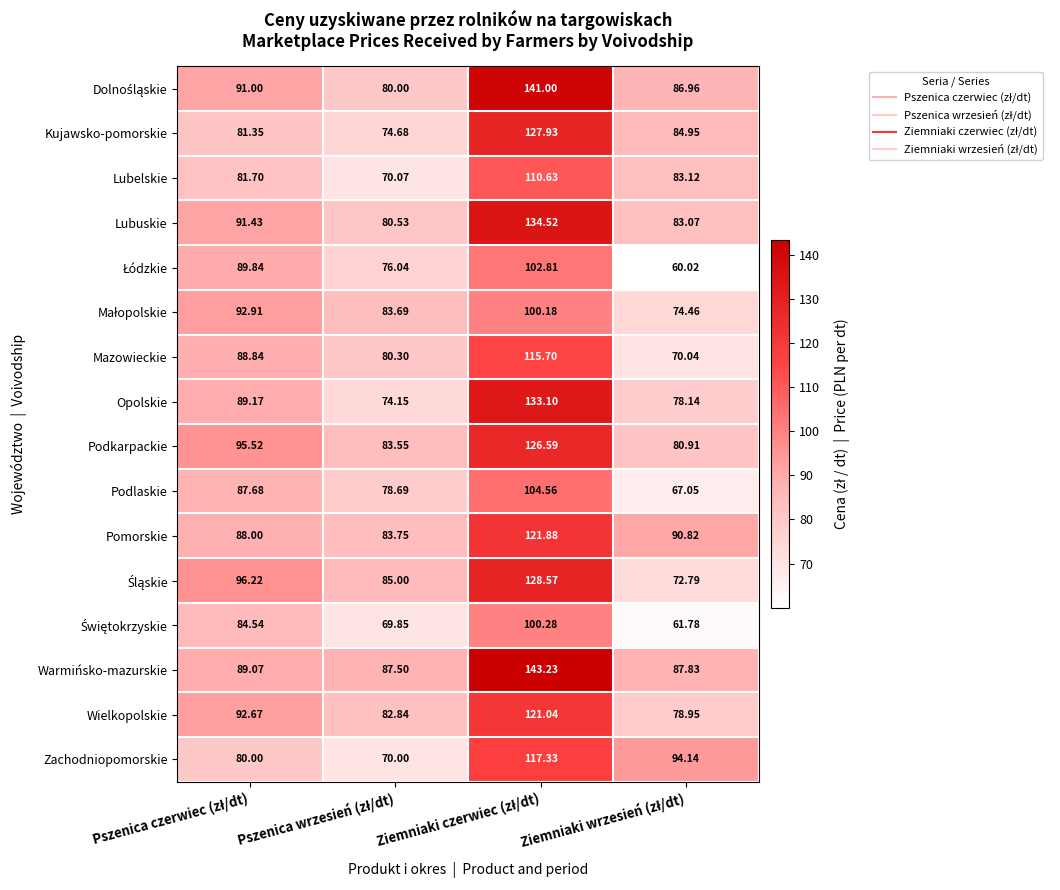

Which series has the largest total across all categories?

Warmińsko-mazurskie